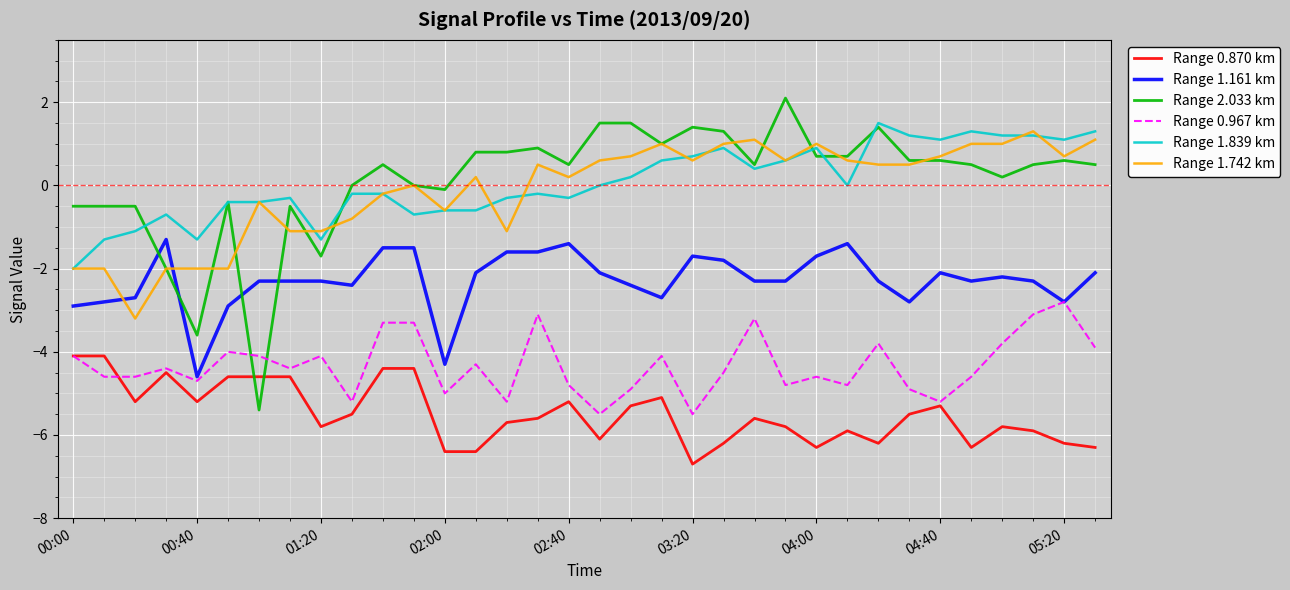

True or false: Range 1.161 km and Range 2.033 km intersect in this chart.

True